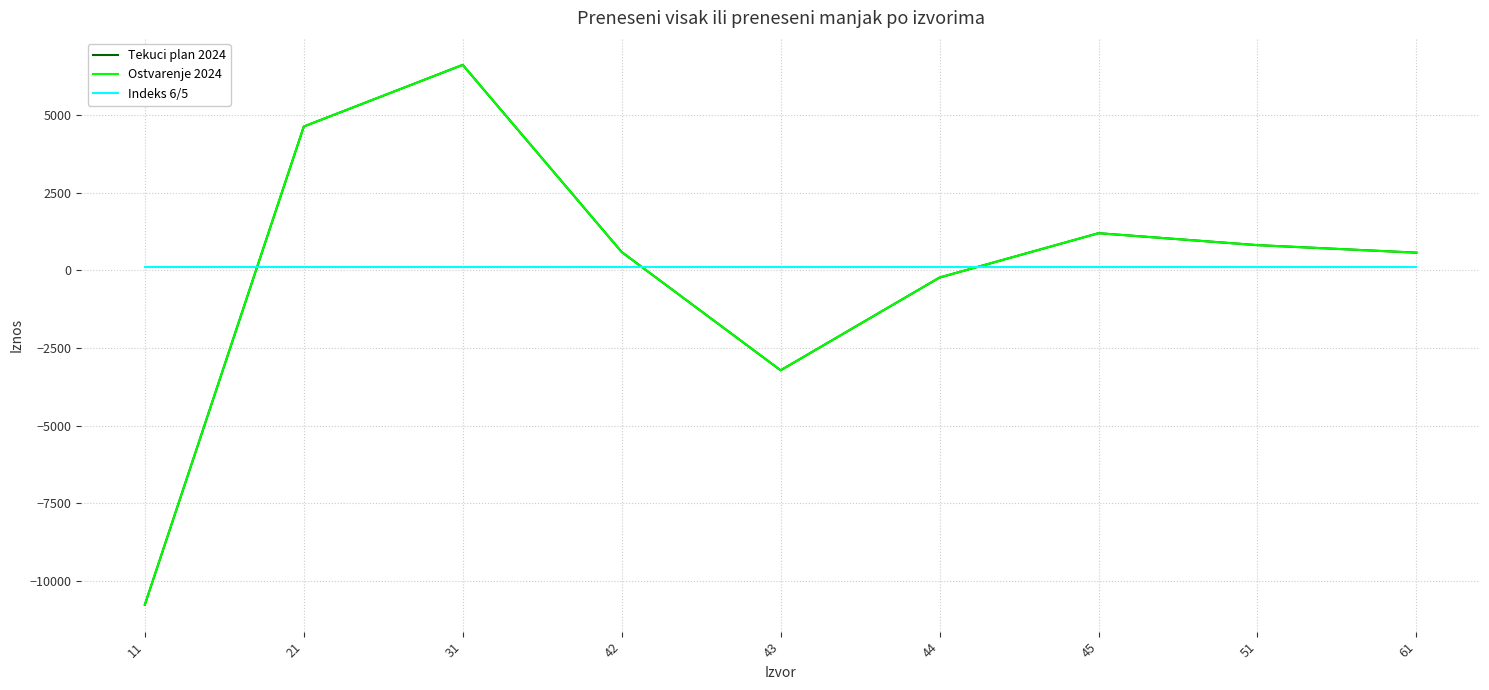

True or false: Tekuci plan 2024 has more than 0 points higher than both neighbors.

True